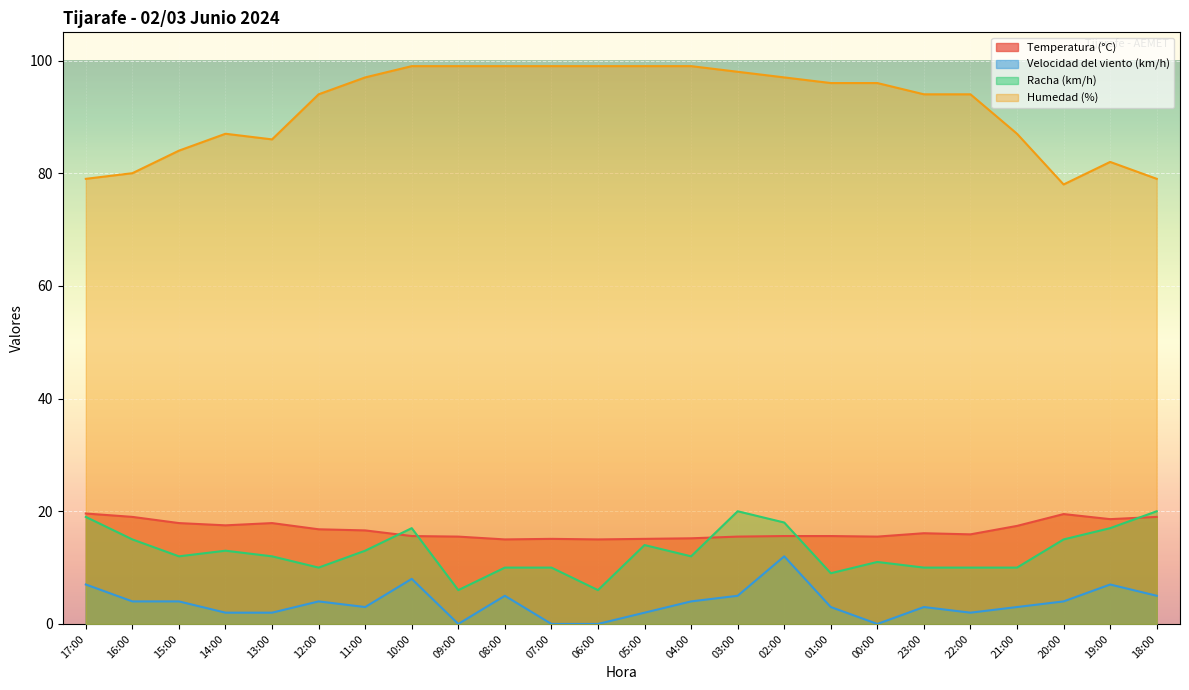

What is the label of the 9th point from the right?

02:00